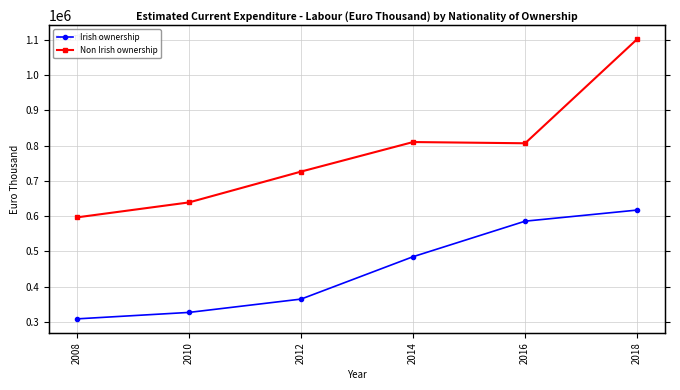

At which category is the sum across all series the highest?

2018